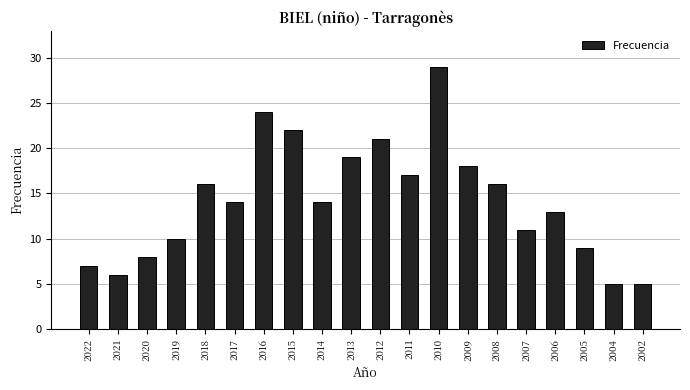

Reading left to right, list all the values displayed in this chart.

7	6	8	10	16	14	24	22	14	19	21	17	29	18	16	11	13	9	5	5